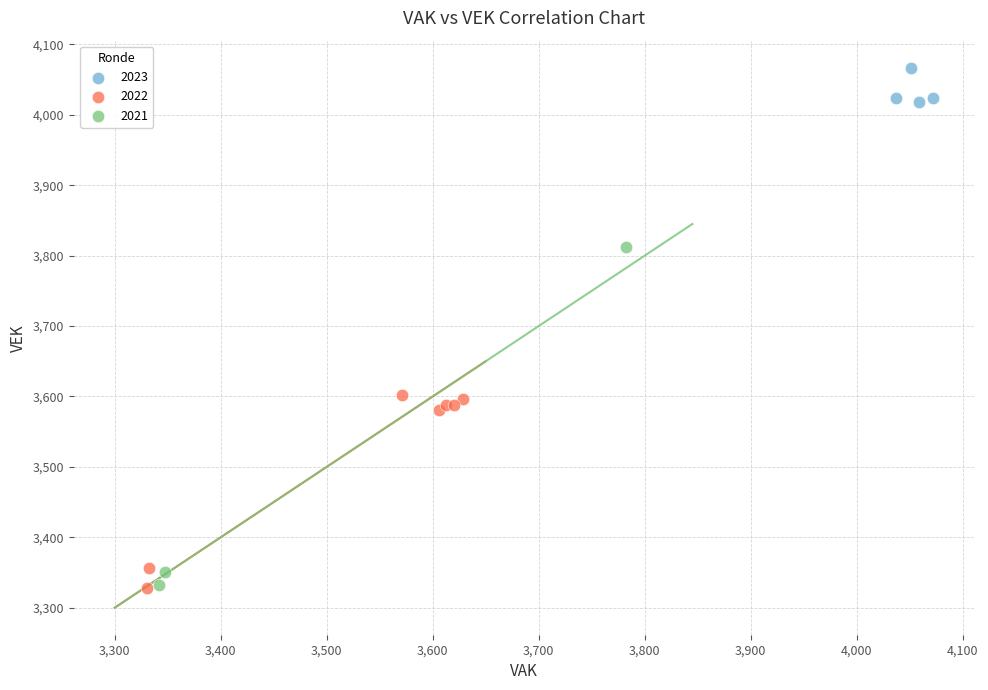

Which series reaches the maximum Y coordinate?

2023